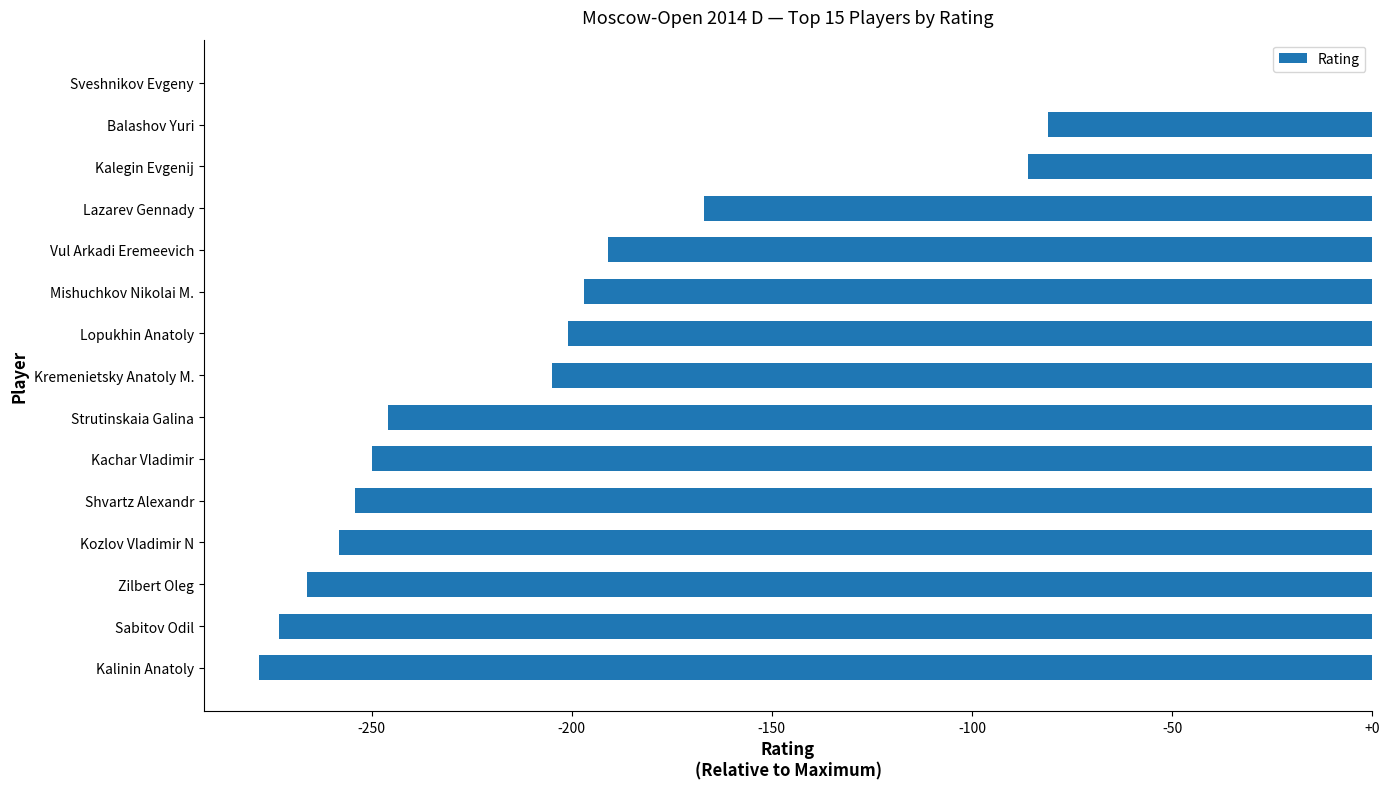

Is it true that the value at Lopukhin Anatoly is -201?

True